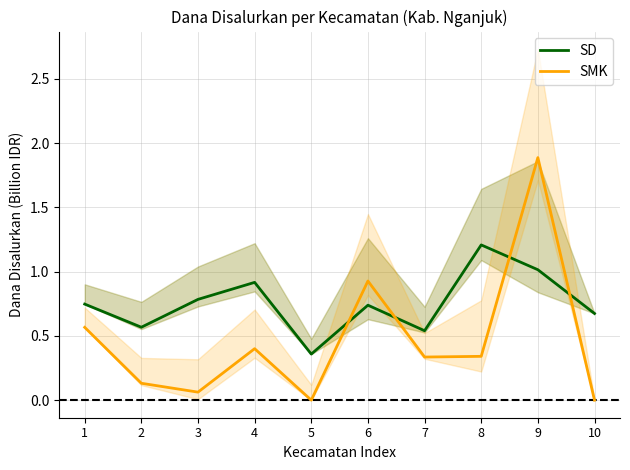

Is it true that SD equals 0.3 at 10?

False